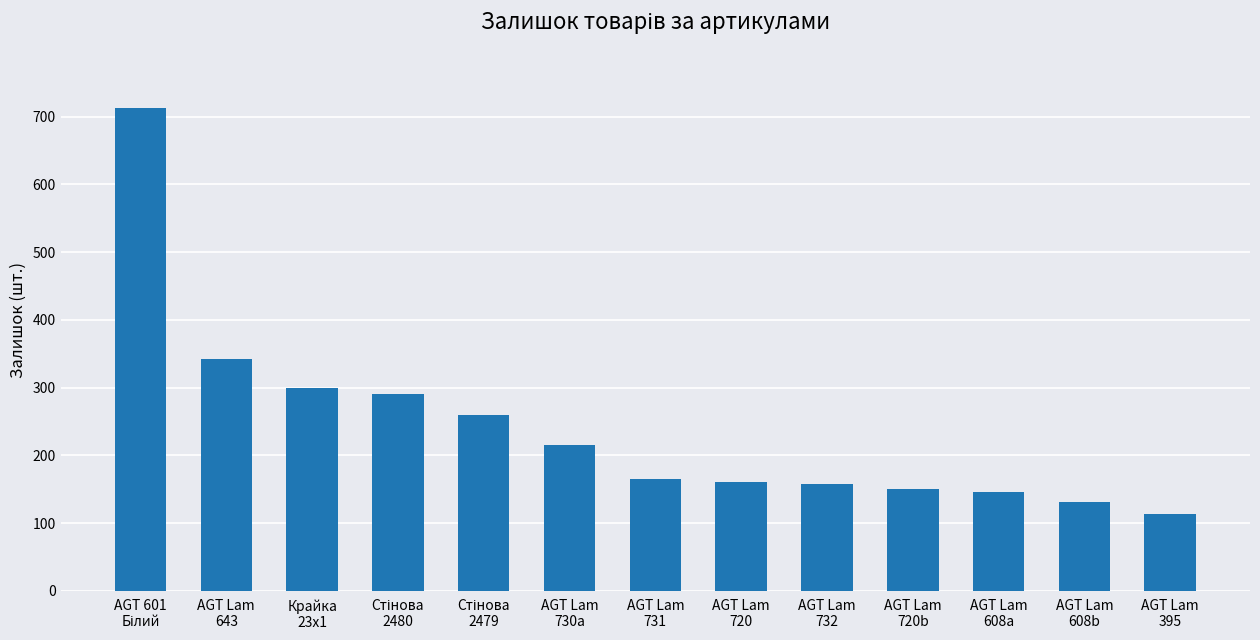

What is the sum of the values at AGT Lam
720b and Крайка
23x1?

450